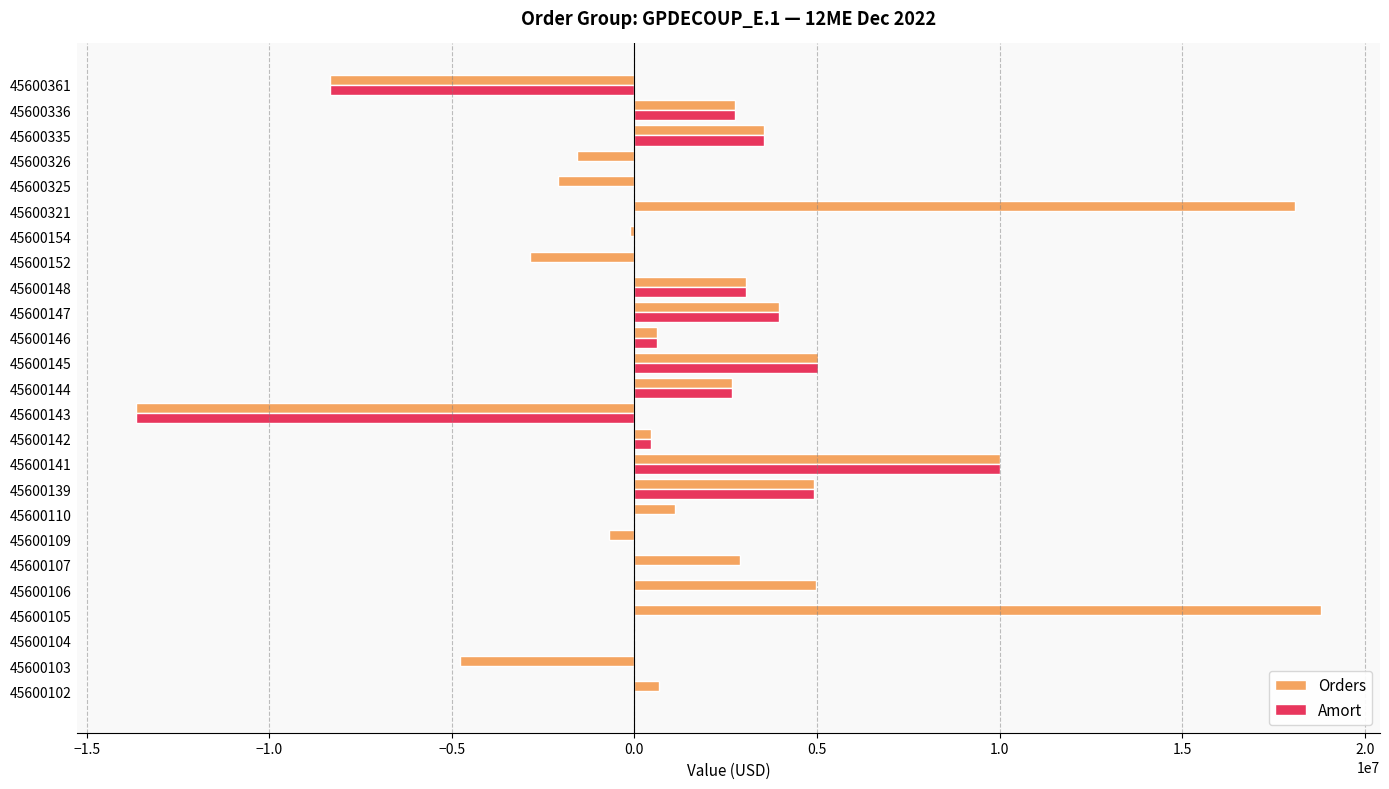

At which category is the sum across all series the highest?

45600141